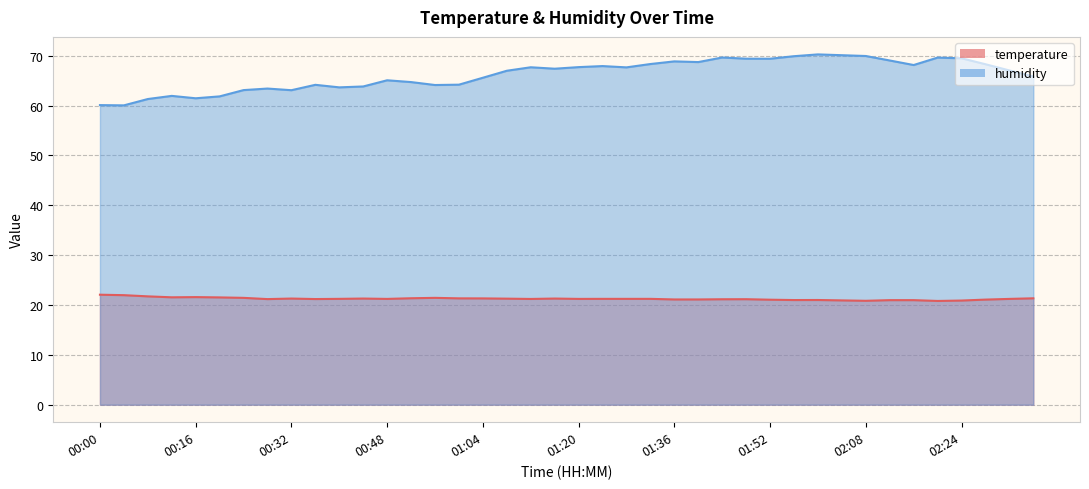

True or false: humidity and temperature cross at least once.

False